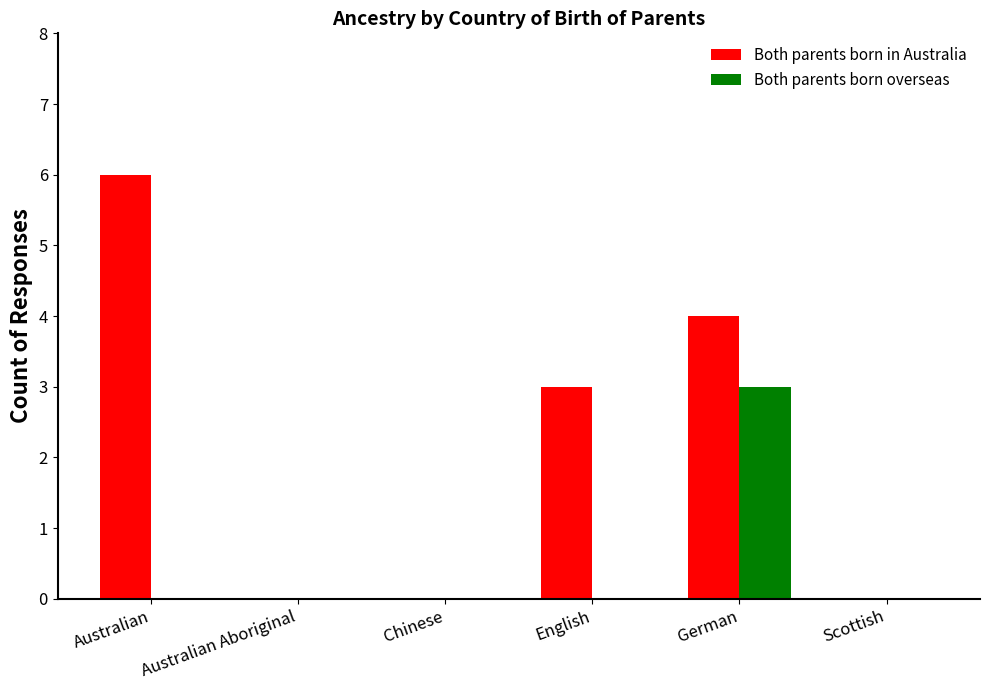

Are the bars grouped side by side (vs. stacked)?

Yes